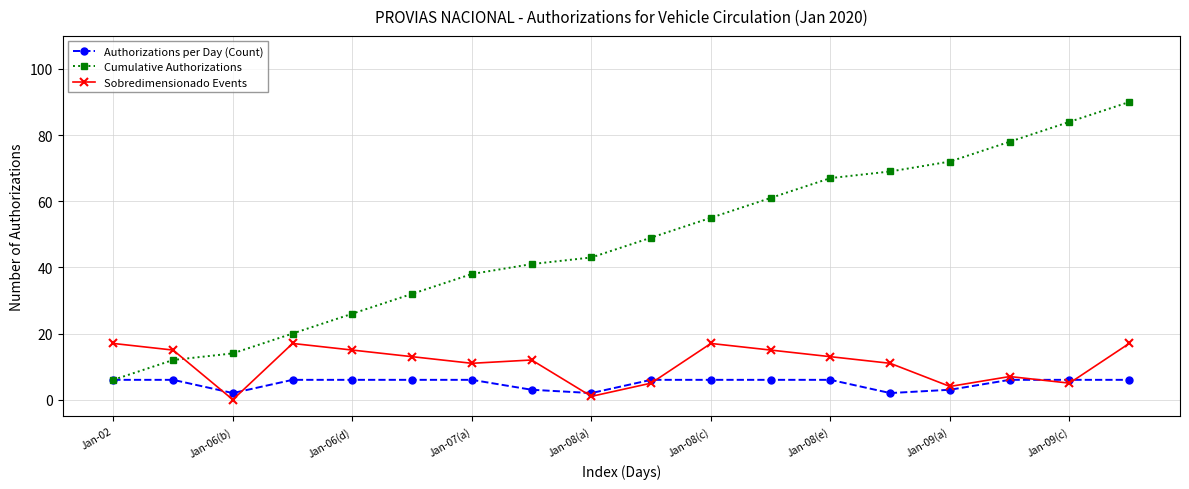

True or false: Sobredimensionado Events and Cumulative Authorizations intersect in this chart.

True